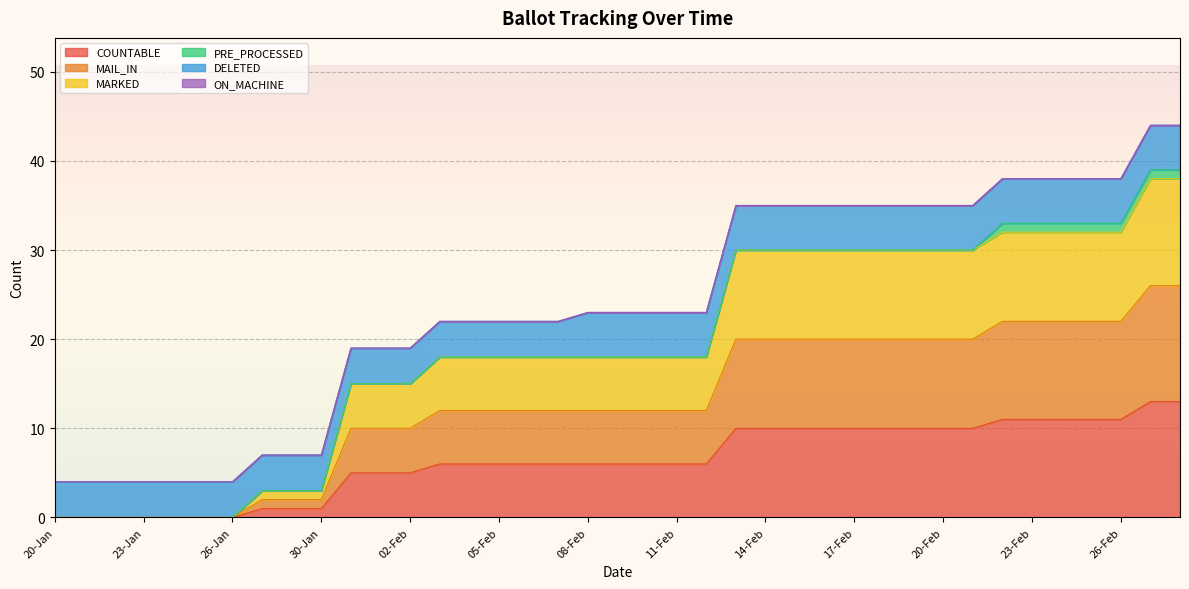

The value of COUNTABLE at 29-Jan is 2. True or false?

False